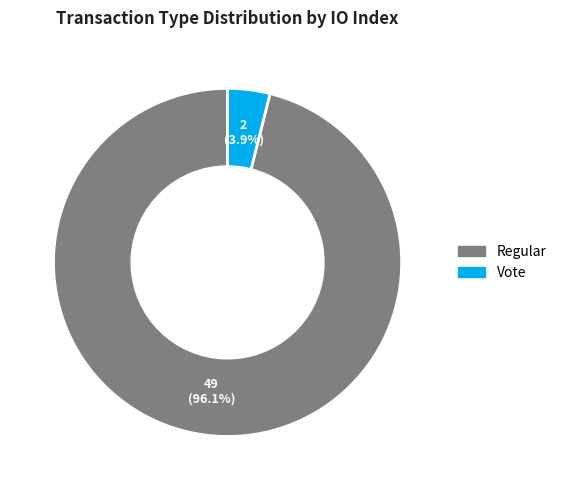

To the nearest percent, what is the combined percentage of Vote and Regular?

100%